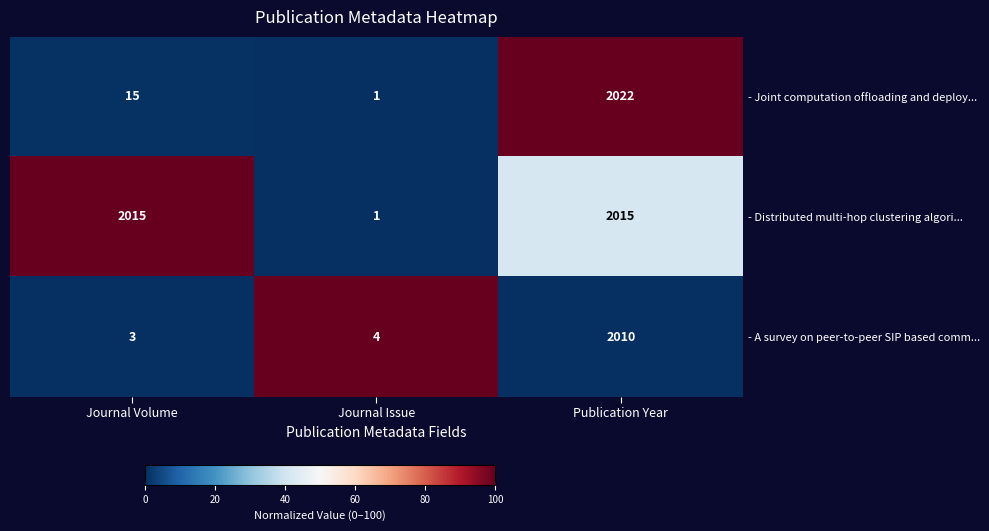

What is the total value across all series at Publication Year?

6047